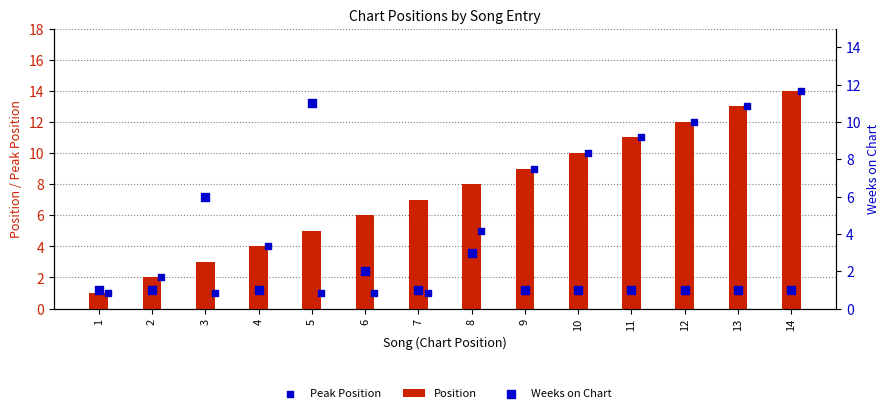

List the labels in order of Position value, largest first.

14, 13, 12, 11, 10, 9, 8, 7, 6, 5, 4, 3, 2, 1